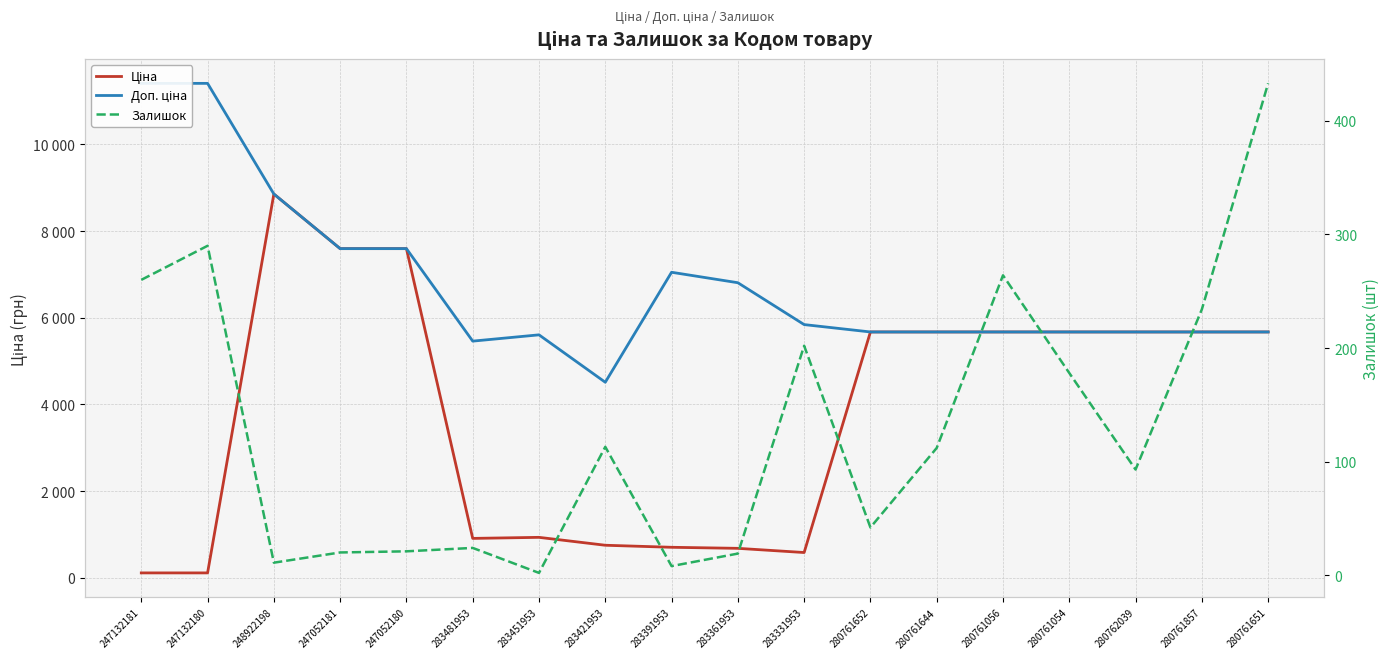

Which category has the lowest value in the Залишок series?

283451953